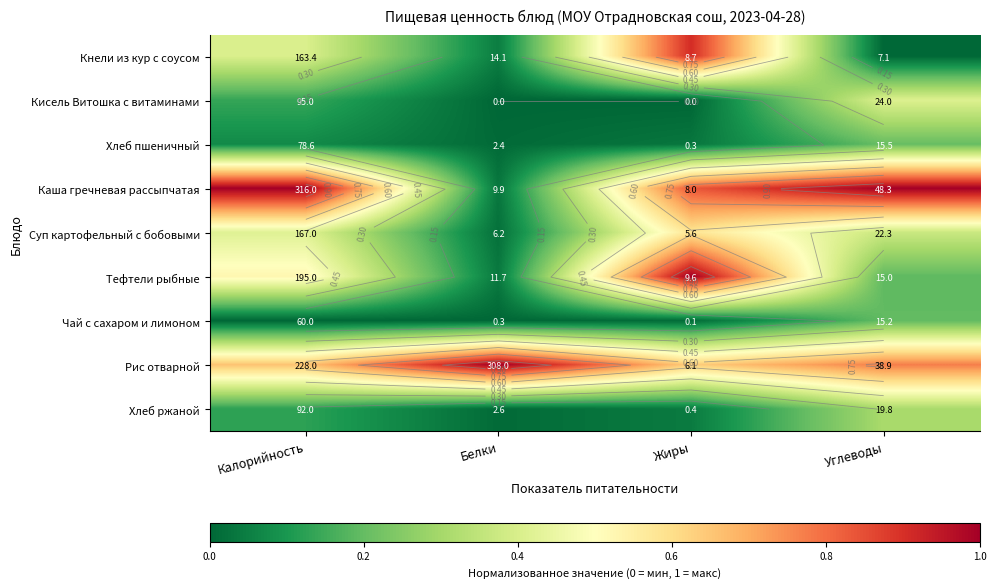

What is the difference between the highest and lowest values at Калорийность?

1.0